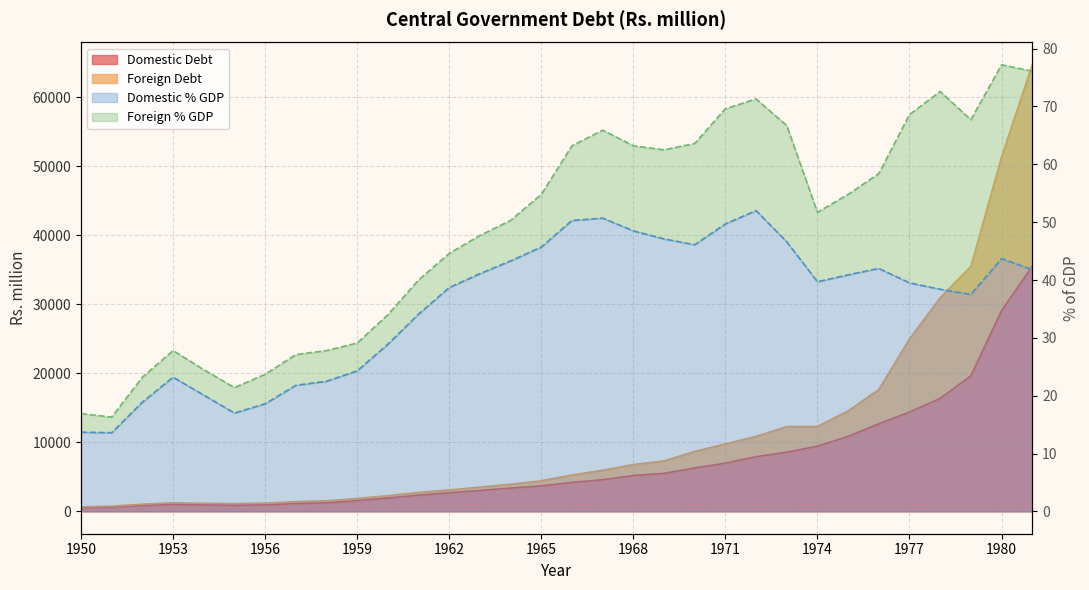

True or false: Domestic Debt and Foreign Debt intersect in this chart.

False